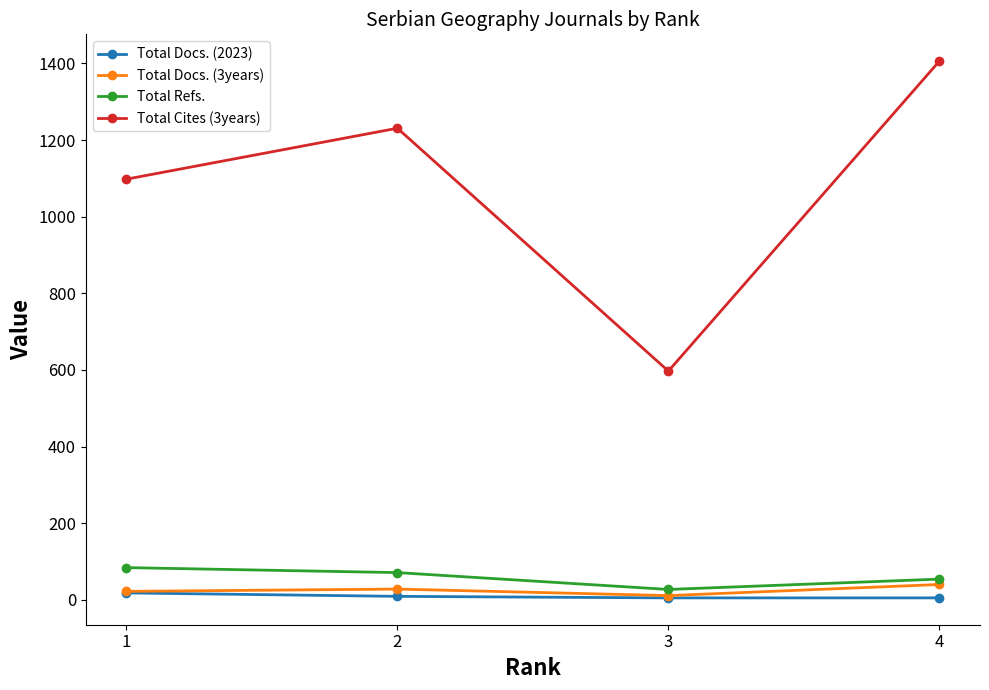

True or false: Total Cites (3years) has more than 1 points higher than both neighbors.

False